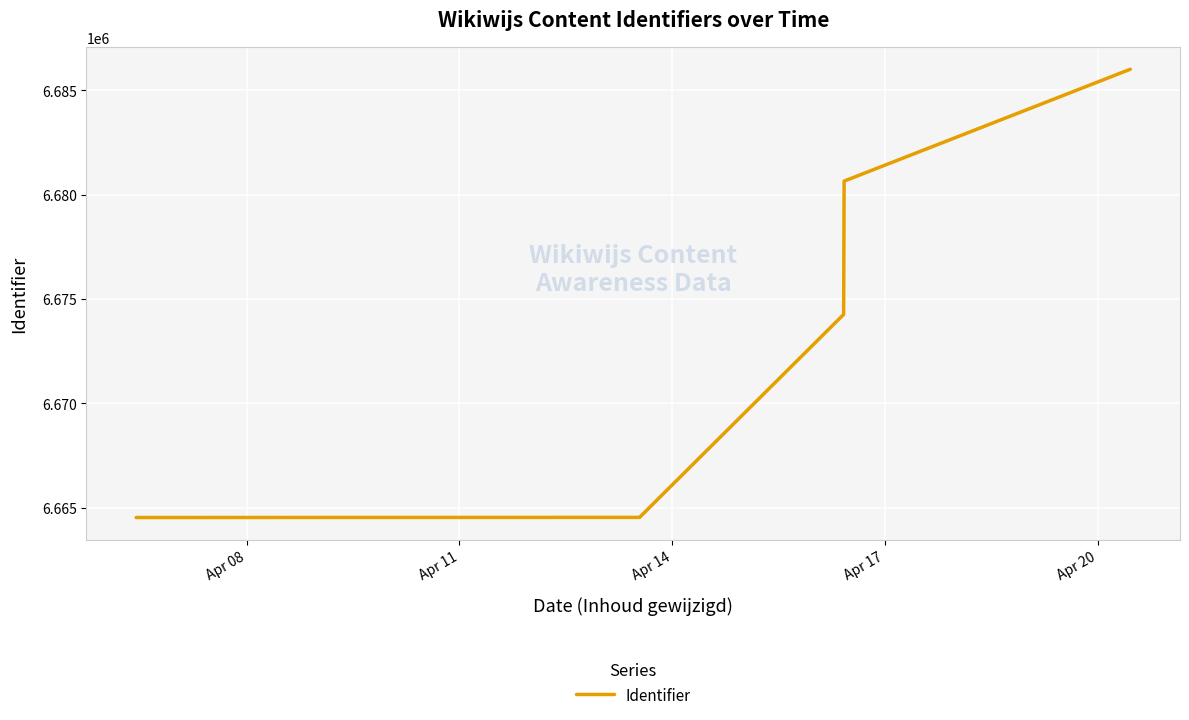

Count the number of categories in the chart.

7